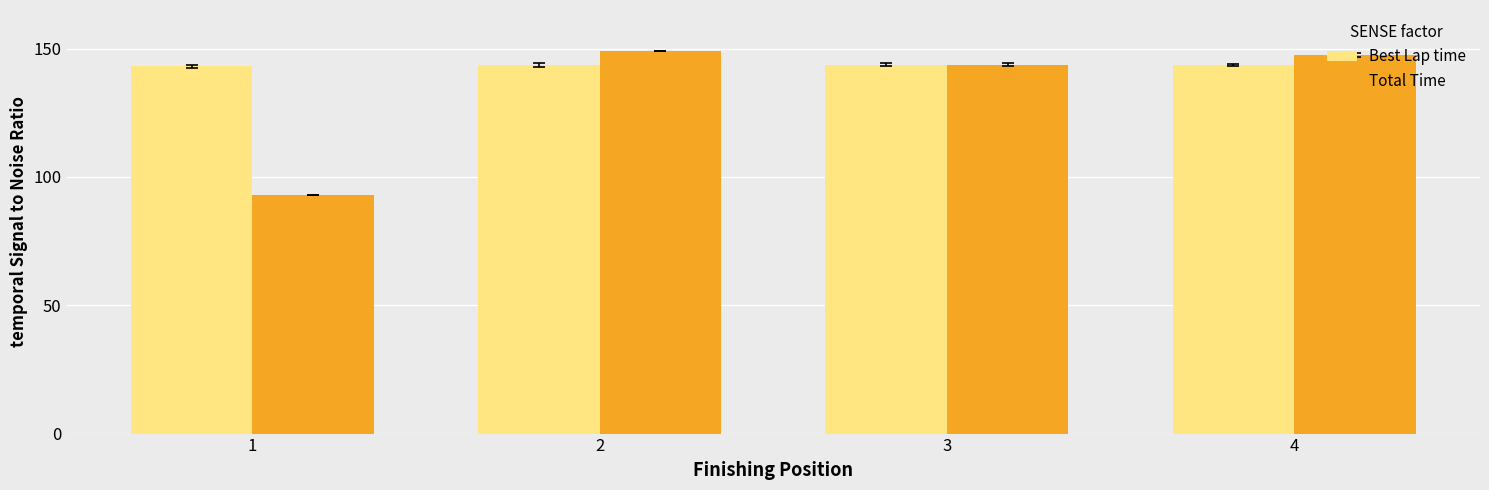

What is the difference between the second highest and minimum values in the Total Time series?

54.8